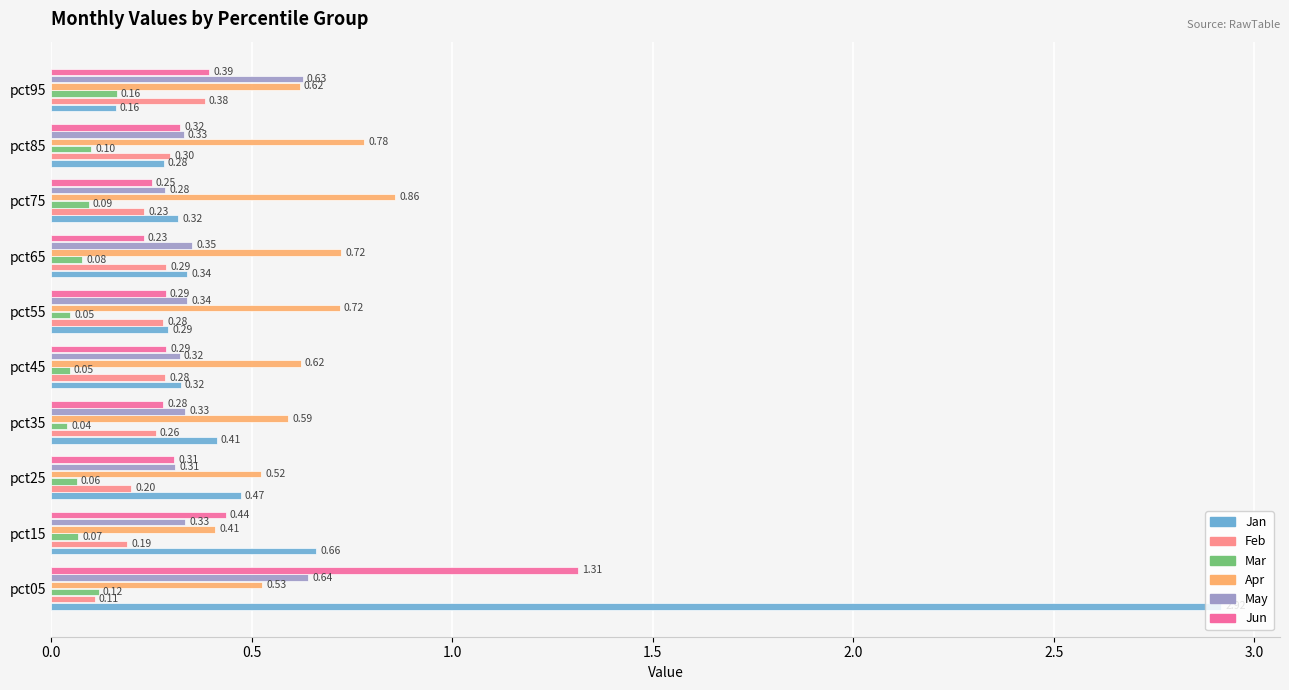

Rank the series by their maximum value, from lowest to highest.

Mar, Feb, May, Apr, Jun, Jan